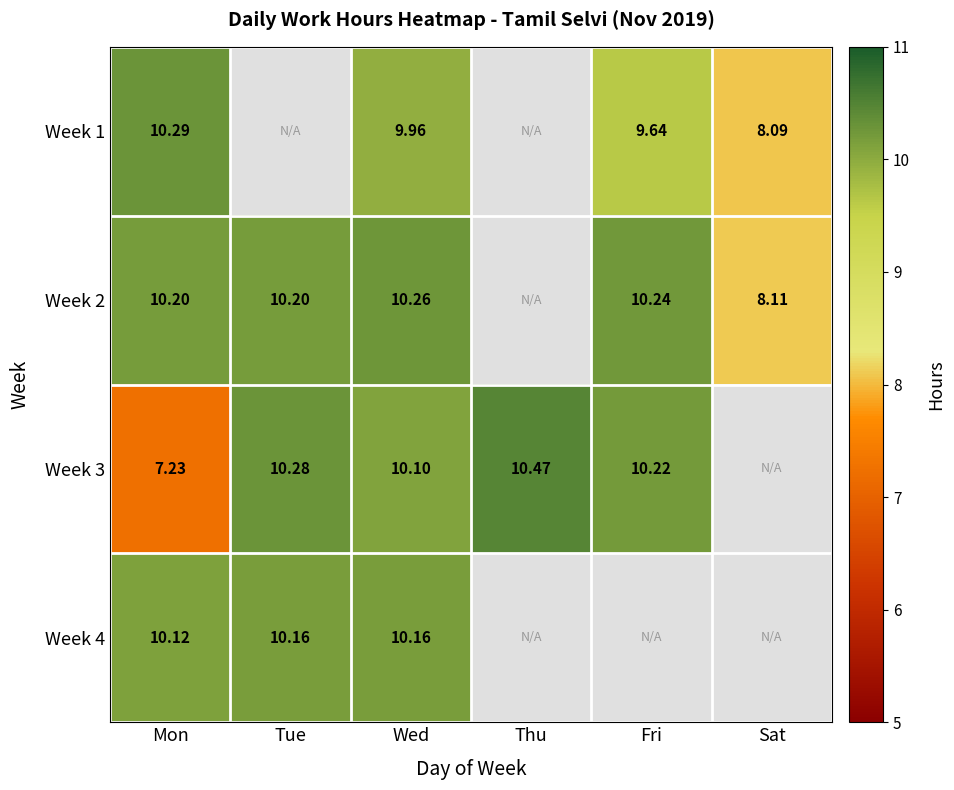

Is the value of Week 3 at Tue greater than the value of Week 2 at Tue?

Yes